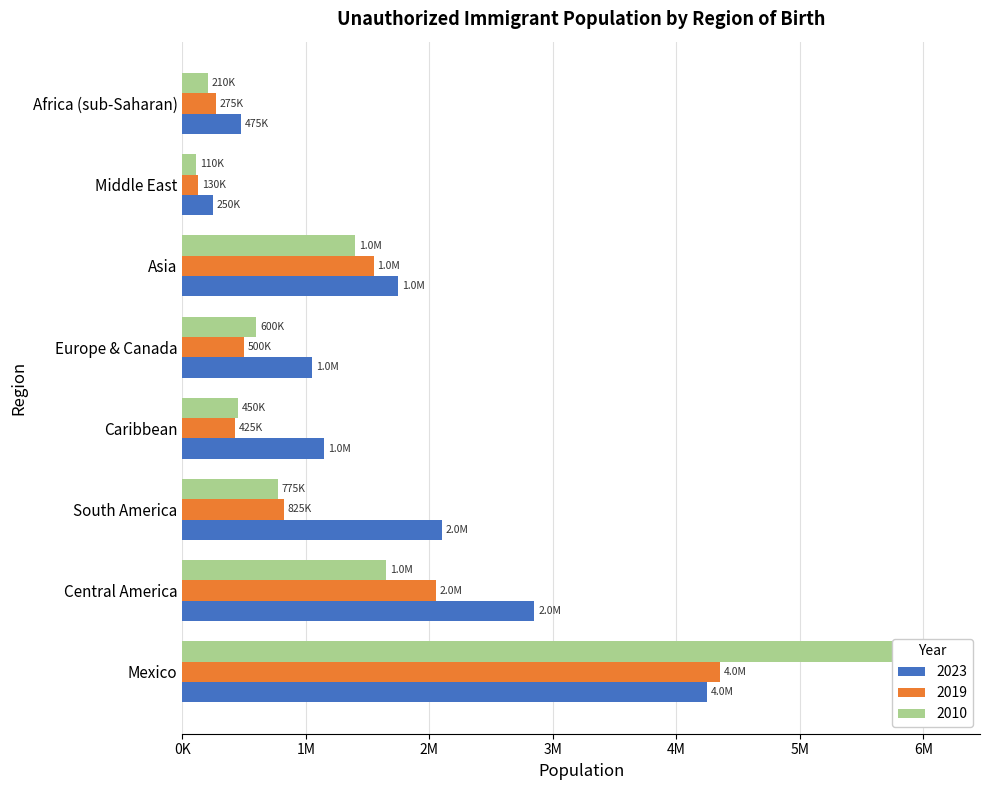

List the series in order of their peak value, lowest first.

2023, 2022, 2015